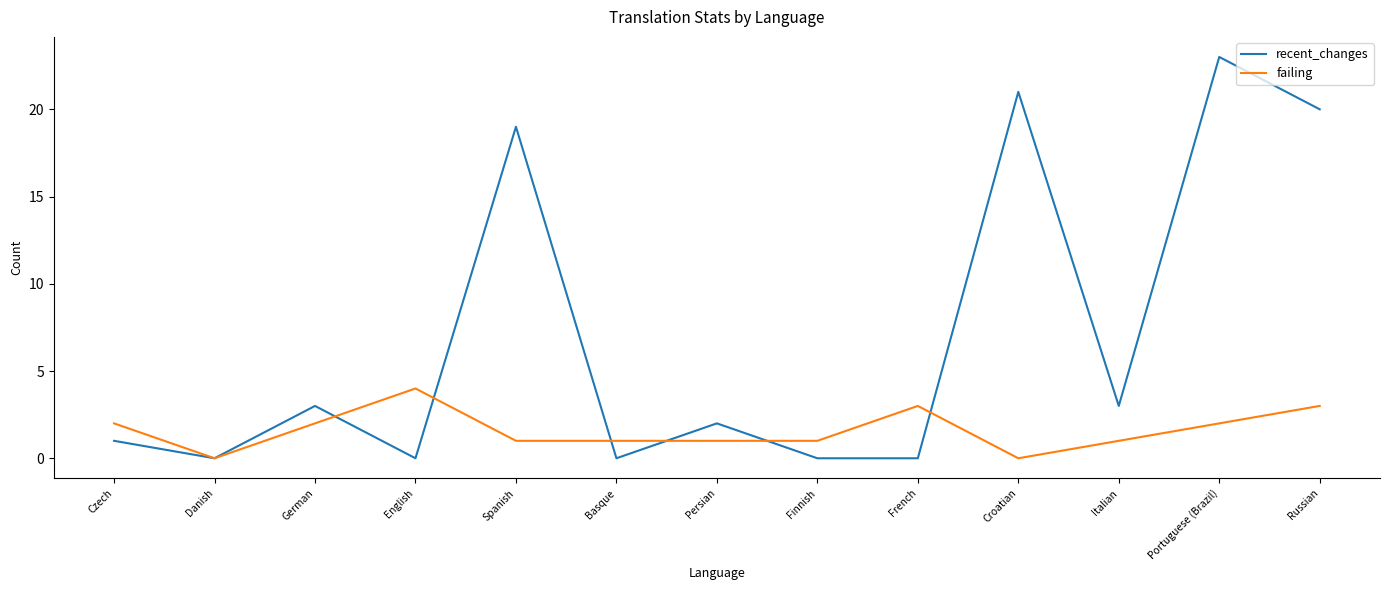

The recent_changes series shows -16 at Basque. True or false?

False